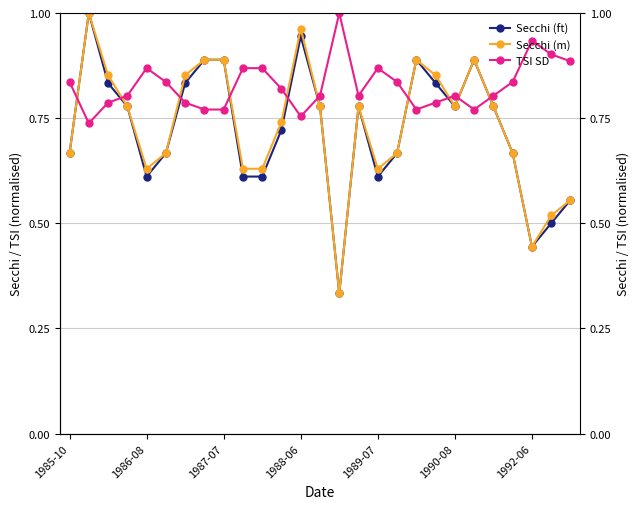

What is the sum of all Secchi (ft) values?

19.6